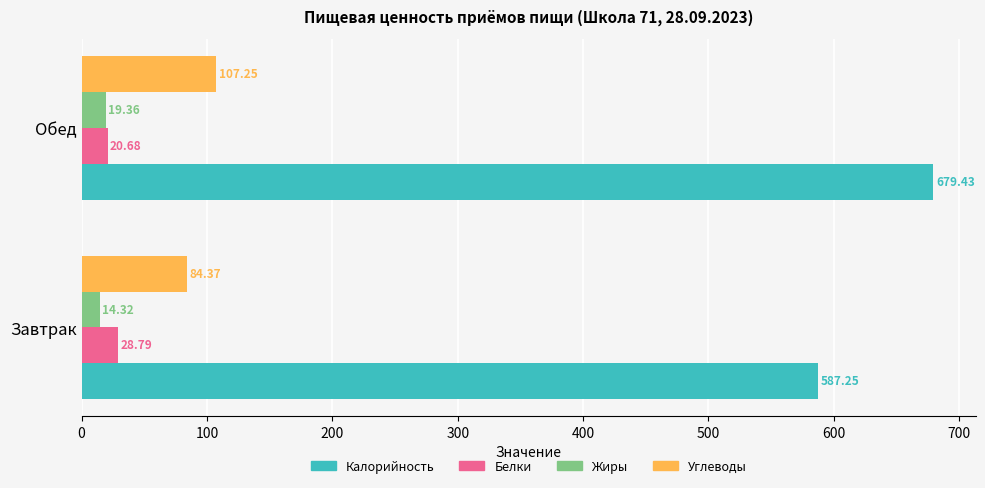

Where is Углеводы nearest to the value 95?

Завтрак